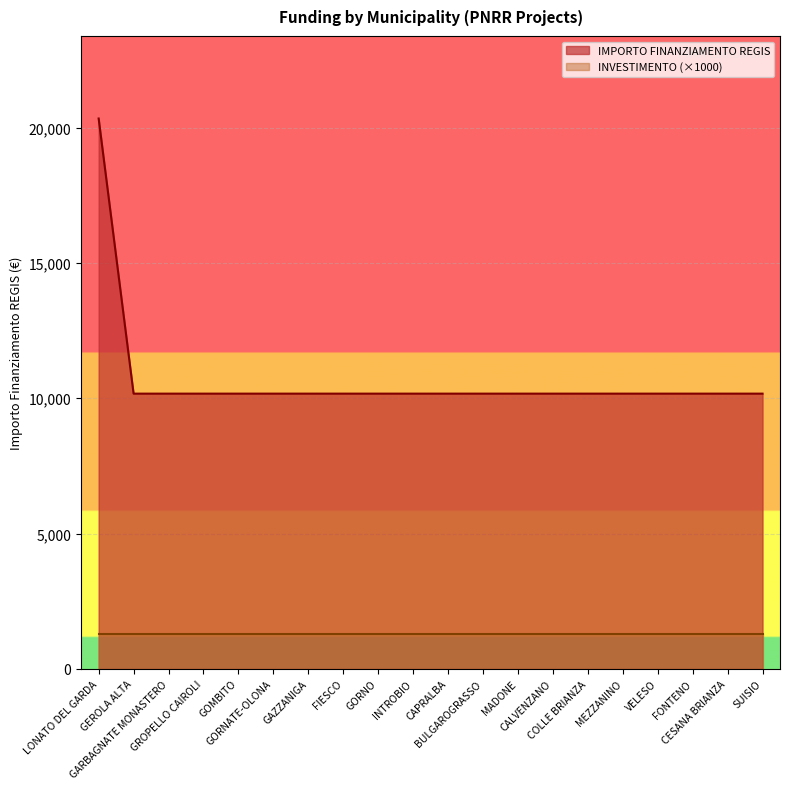

List the labels in order of value, largest first.

LONATO DEL GARDA, GEROLA ALTA, GARBAGNATE MONASTERO, GROPELLO CAIROLI, GOMBITO, GORNATE-OLONA, GAZZANIGA, FIESCO, GORNO, INTROBIO, CAPRALBA, BULGAROGRASSO, MADONE, CALVENZANO, COLLE BRIANZA, MEZZANINO, VELESO, FONTENO, CESANA BRIANZA, SUISIO